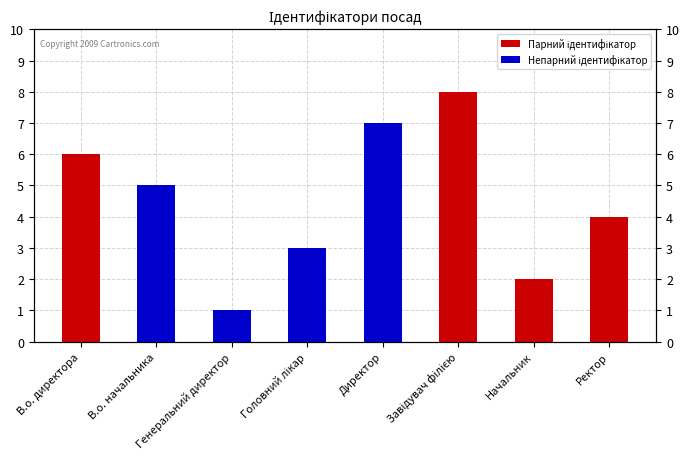

Which category has the highest value across all series?

Завідувач філією